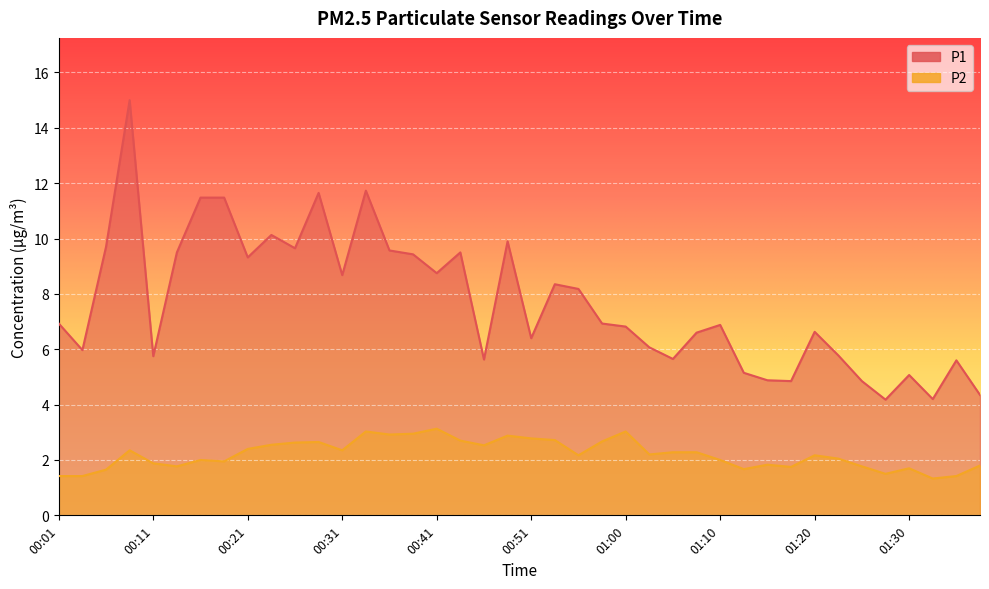

Which label corresponds to the smallest value in the chart?

01:32